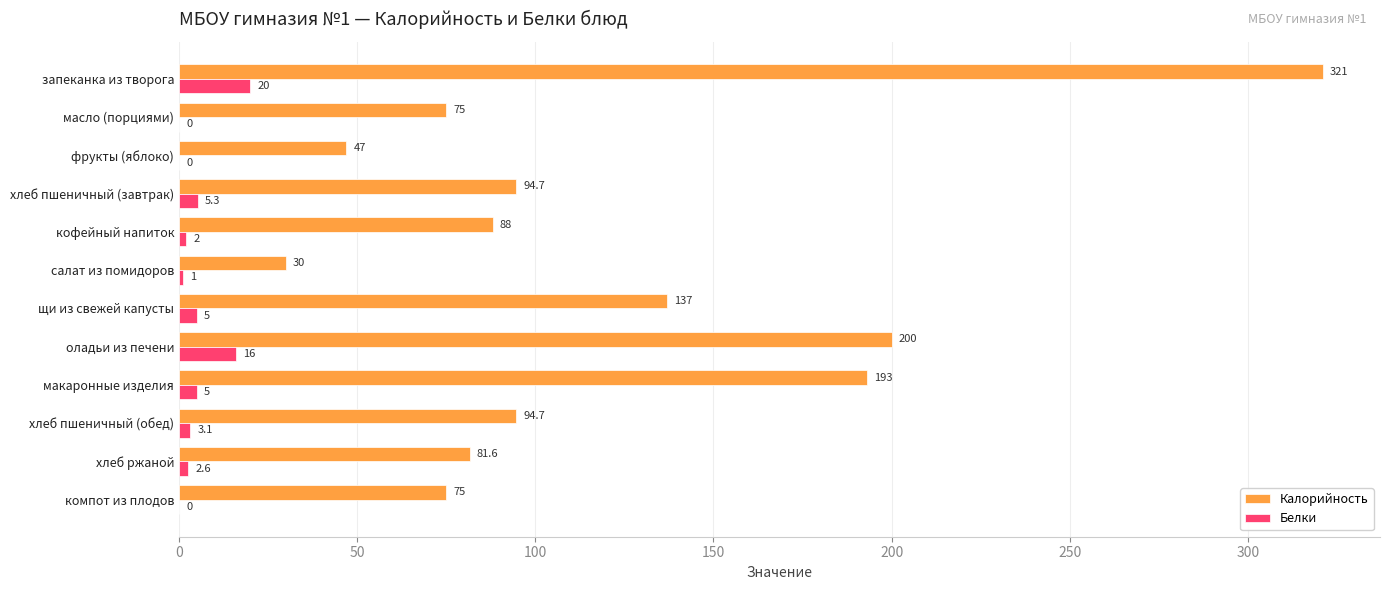

What is the average value of the Калорийность series?

119.8